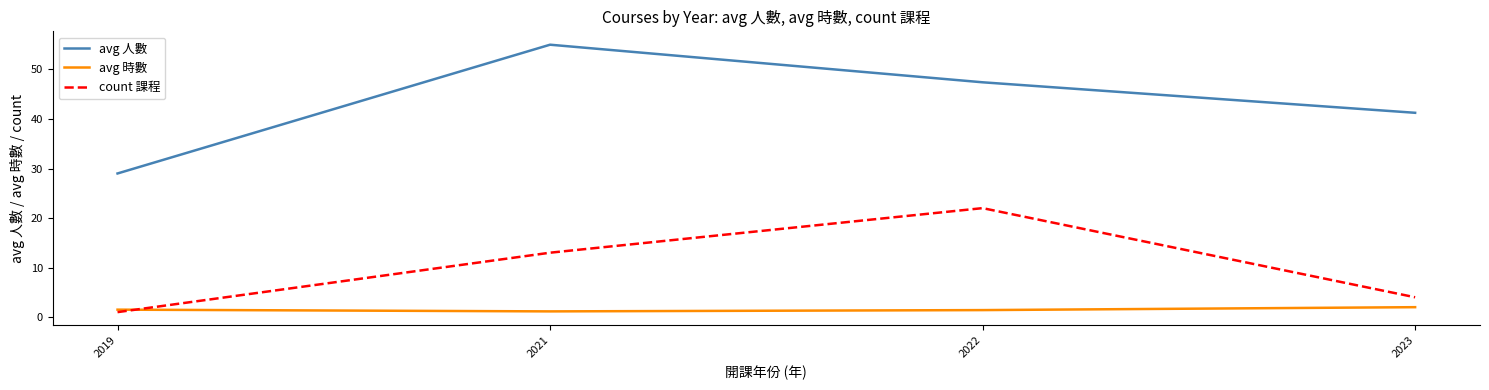

True or false: count 課程 and avg 人數 intersect in this chart.

False